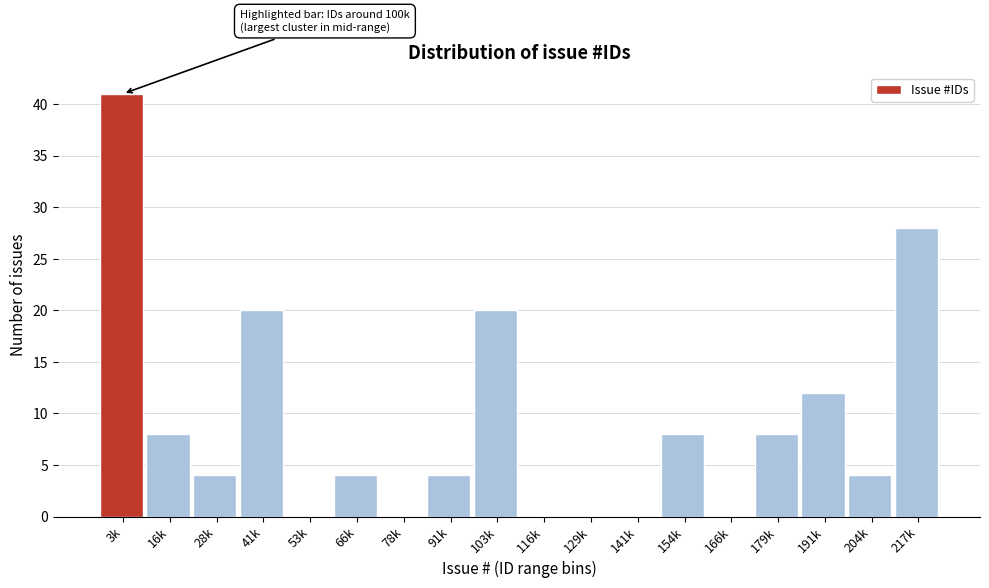

Reading left to right, list all the values displayed in this chart.

3k=41	16k=8	28k=4	41k=20	53k=0	66k=4	78k=0	91k=4	103k=20	116k=0	129k=0	141k=0	154k=8	166k=0	179k=8	191k=12	204k=4	217k=28